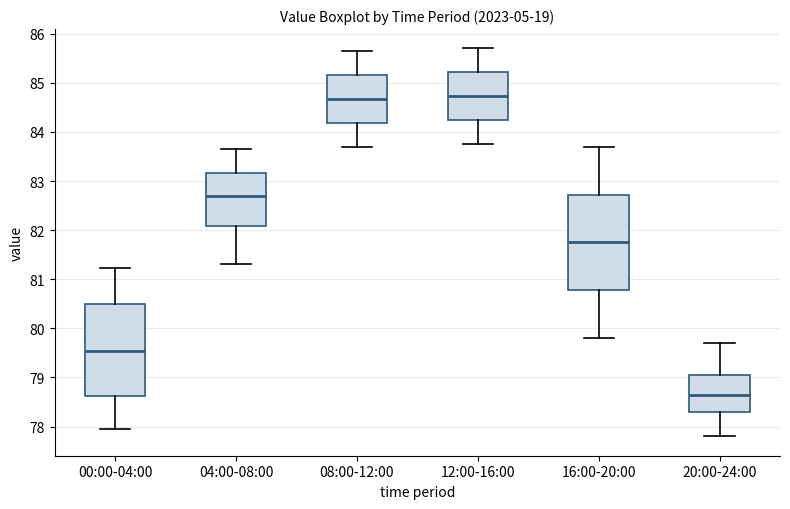

Where does the upper whisker of the box for 08:00-12:00 end on the y-axis? The values are not printed on the chart, so give them approximately, as read against the axis.

85.7